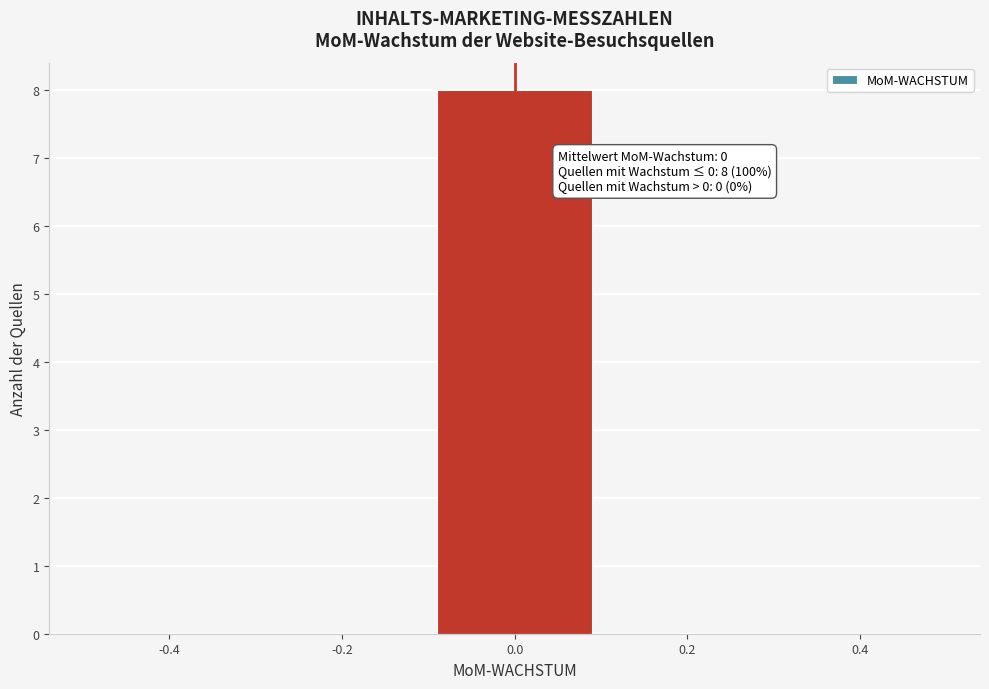

Over which range of the x-axis is the bar tallest?

-0.1 to 0.1